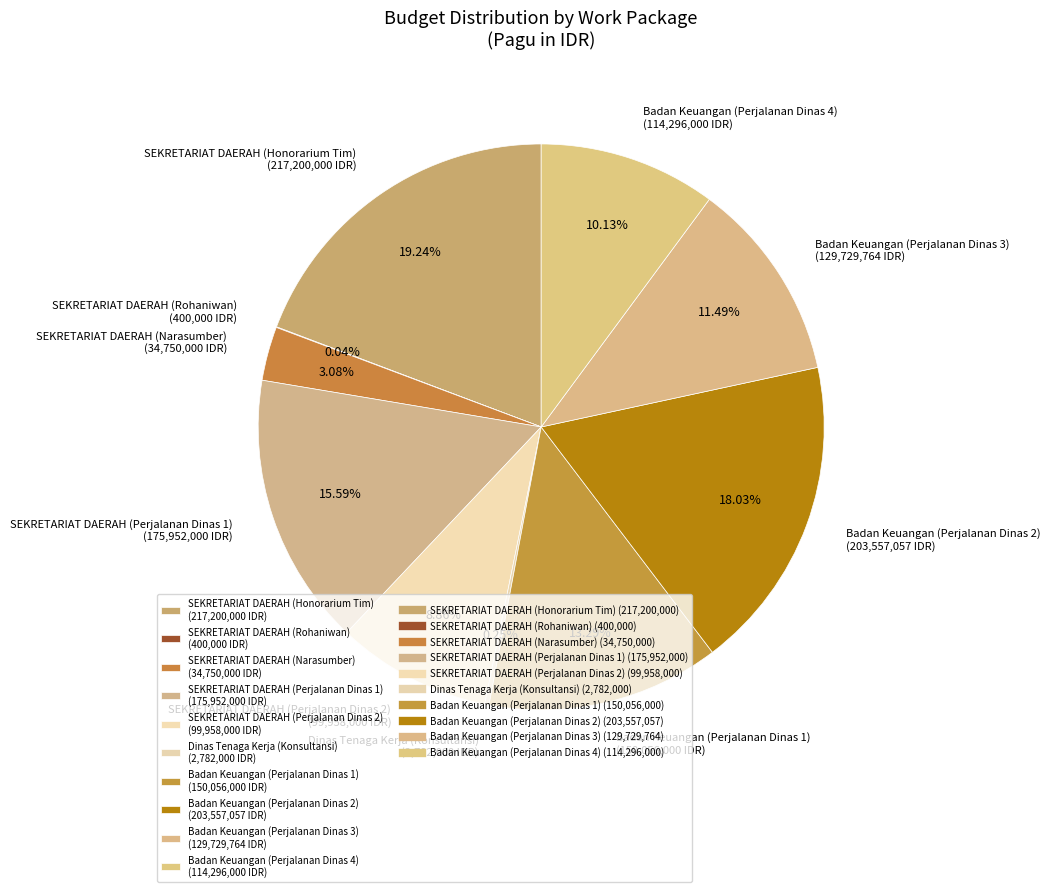

Does Badan Keuangan (Perjalanan Dinas 1) (150,056,000 IDR) represent more than half of the total?

No